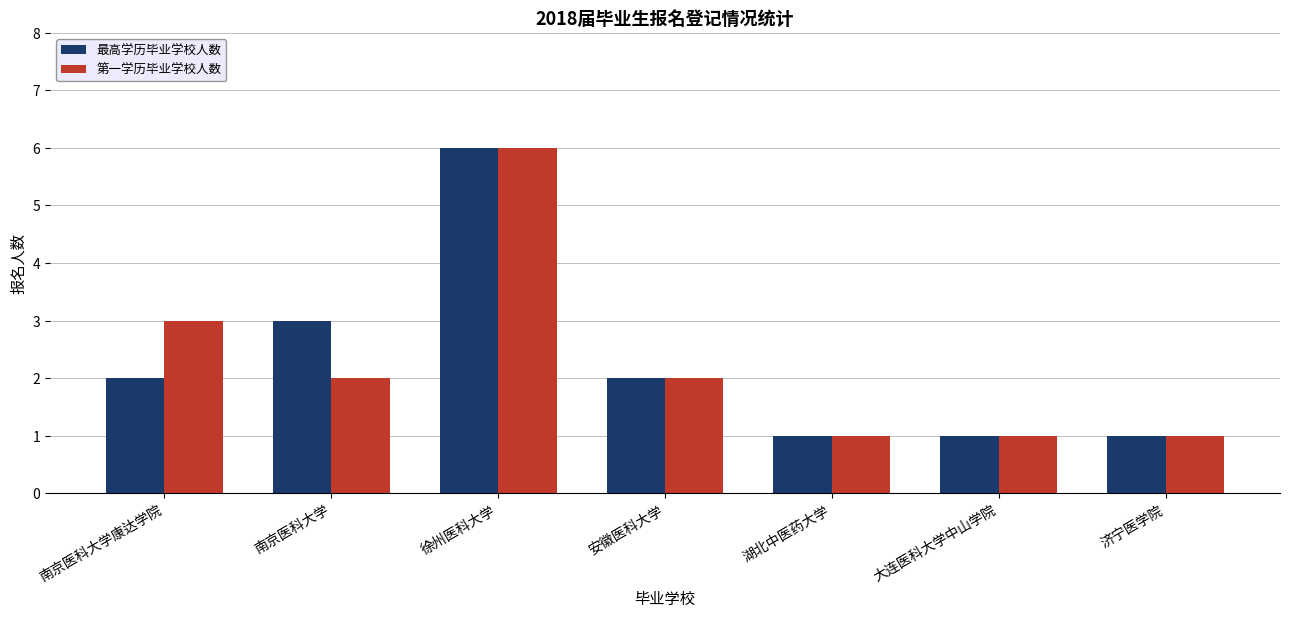

What is the total value across all series at 徐州医科大学?

12